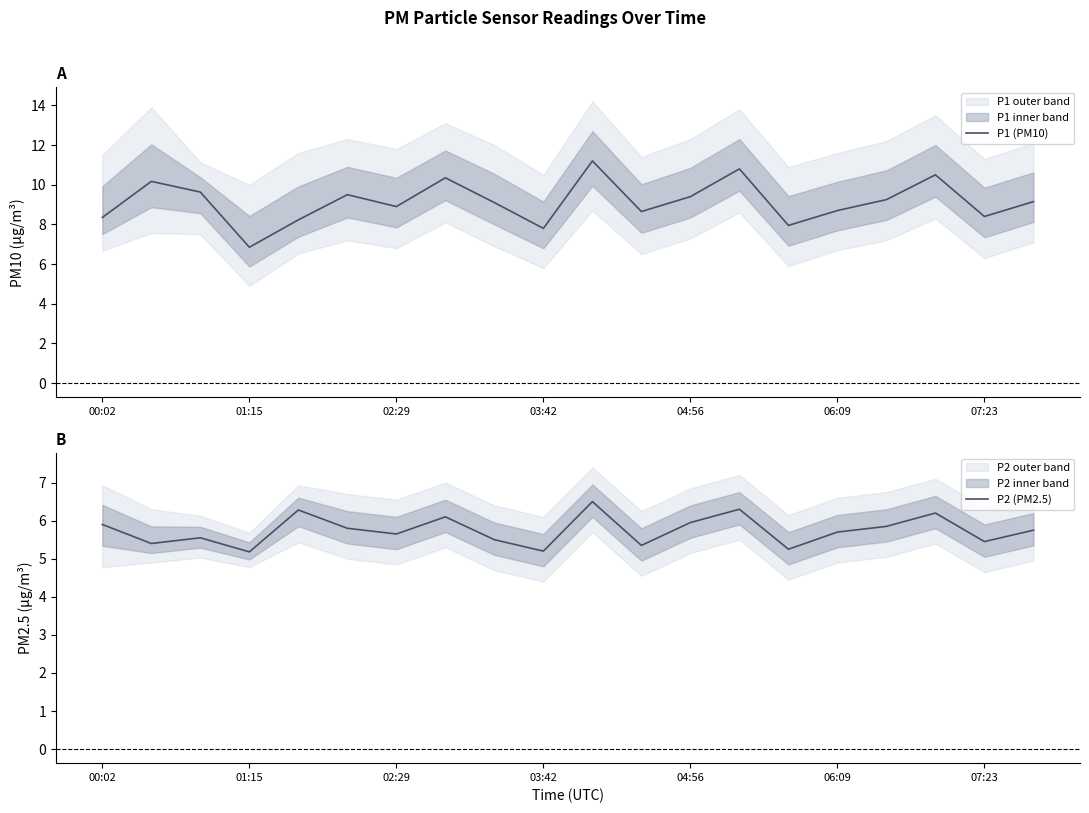

True or false: P2 (PM2.5) and P1 (PM10) intersect in this chart.

False